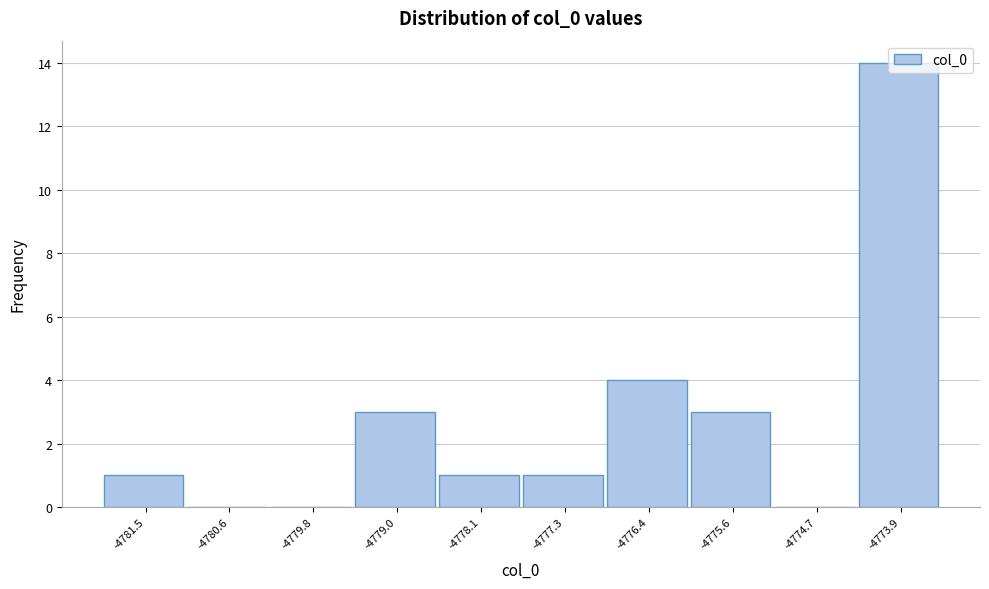

Reading left to right, transcribe this chart: for each bar, give the range it covers on the x-axis and its height. Neither the bar edges nor the heights are printed on the chart, so give them approximately, as read against the axes.

-4781.9 to -4781.1: 1
-4781.1 to -4780.2: 0
-4780.2 to -4779.4: 0
-4779.4 to -4778.5: 3
-4778.5 to -4777.7: 1
-4777.7 to -4776.9: 1
-4776.9 to -4776.0: 4
-4776.0 to -4775.2: 3
-4775.2 to -4774.3: 0
-4774.3 to -4773.5: 14